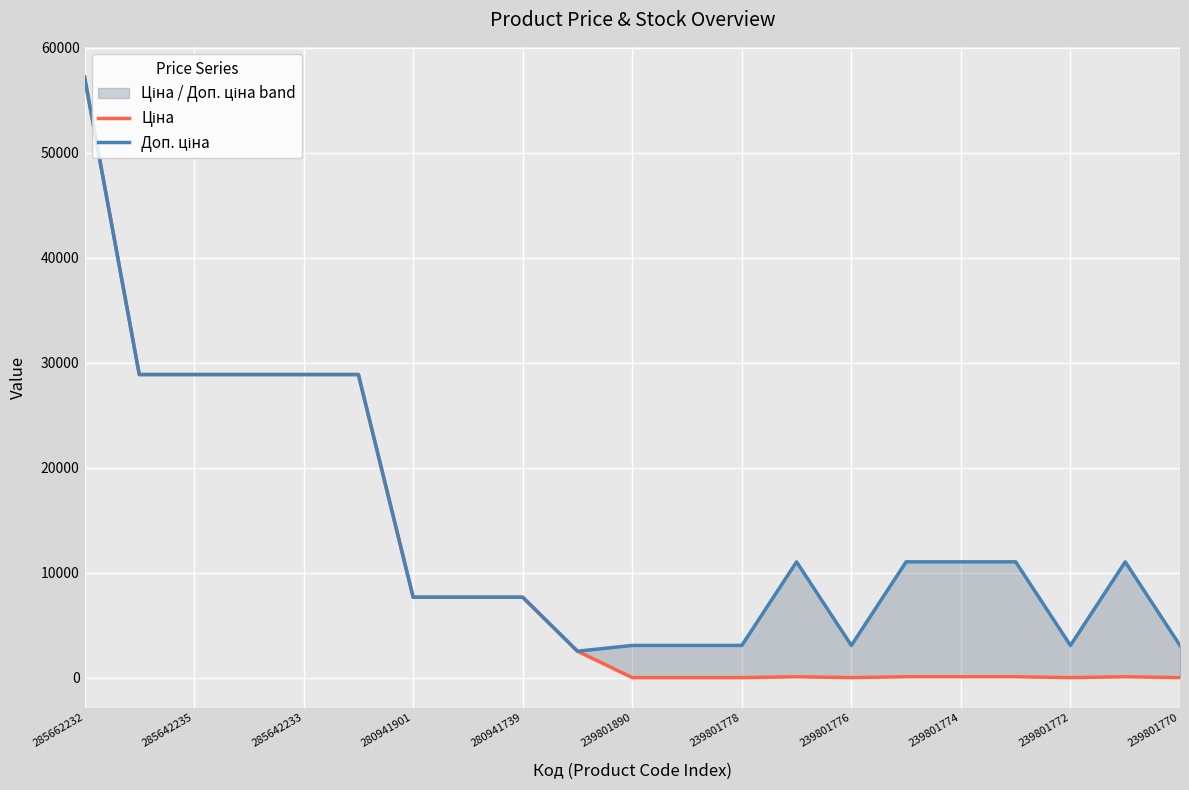

What is the spread (max minus min) of values at 13?

10944.5